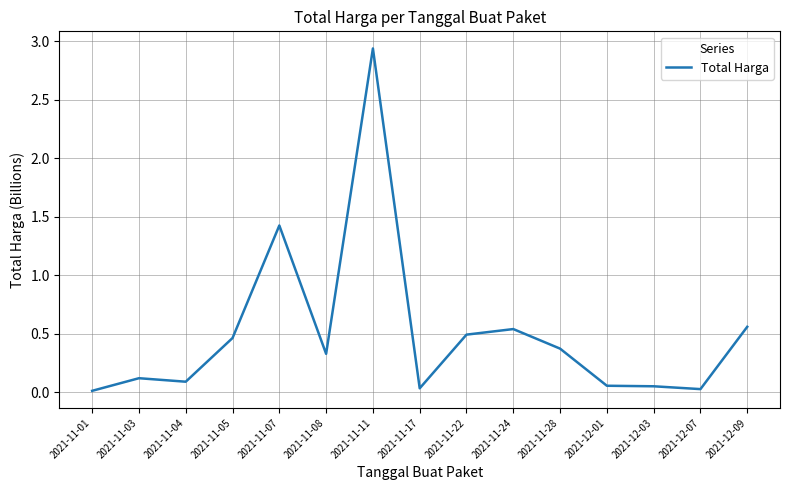

Which category has the highest value across all series?

2021-11-11